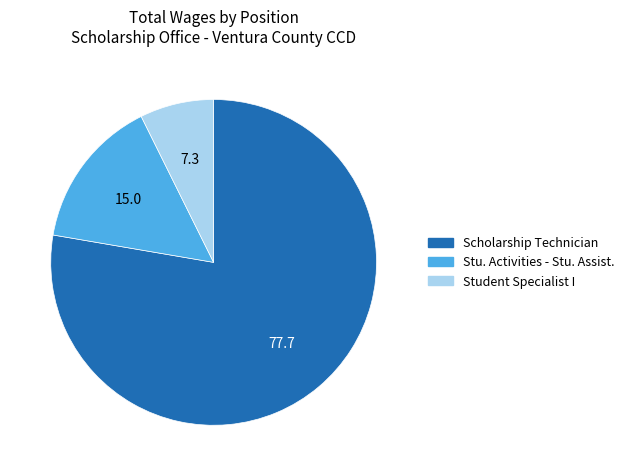

What is the ratio of the value at Scholarship Technician to the value at Student Specialist I?

10.6